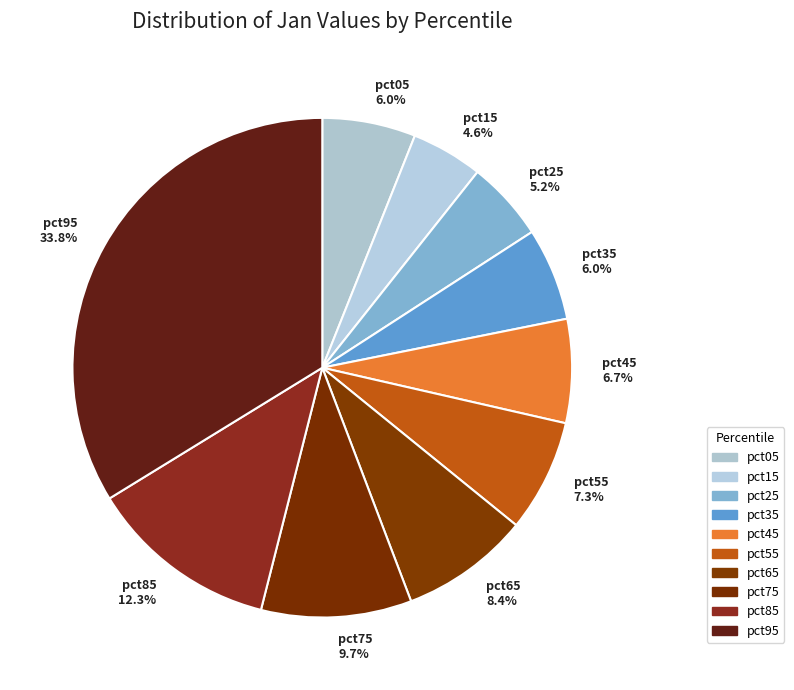

Is there a majority slice in this chart?

No